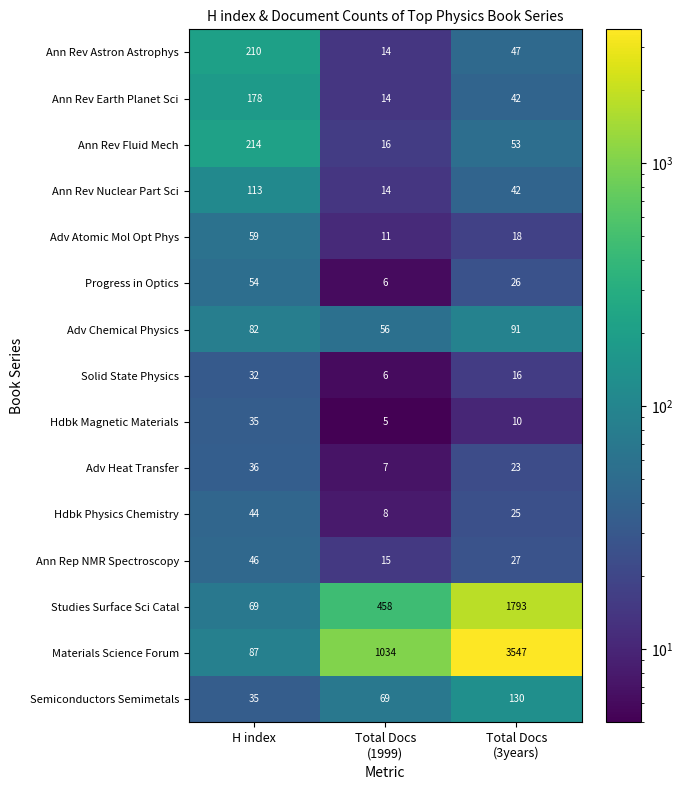

What is the total value across all series at Total Docs
(3years)?

5890